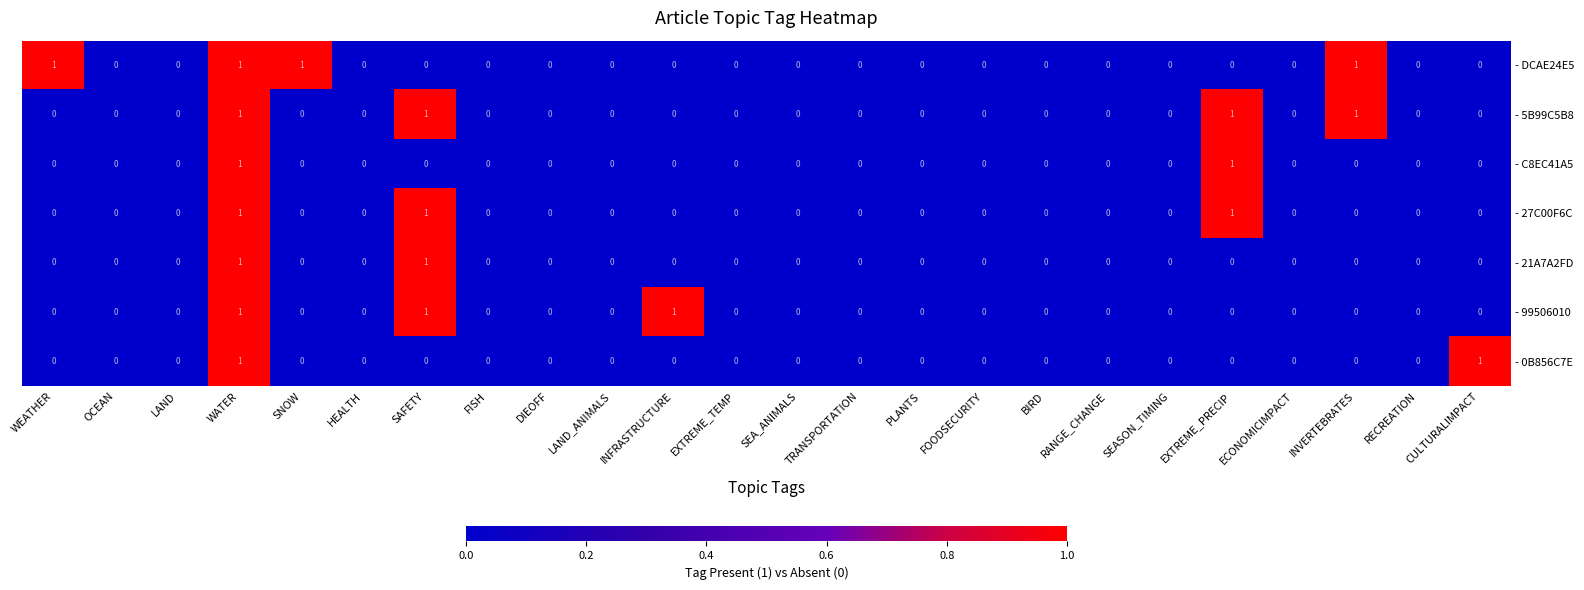

Between FISH and INFRASTRUCTURE, which series saw the biggest shift?

- 99506010